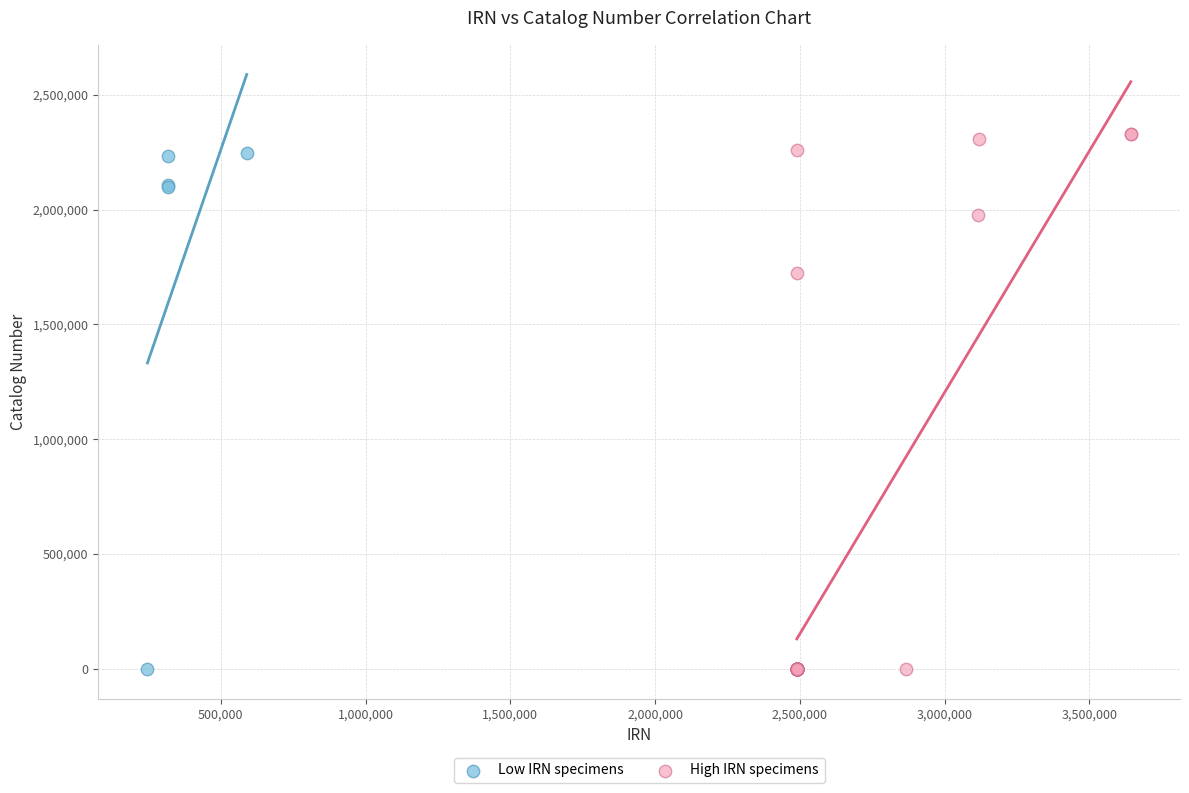

Which series has the largest Y range (max minus min)?

High IRN specimens